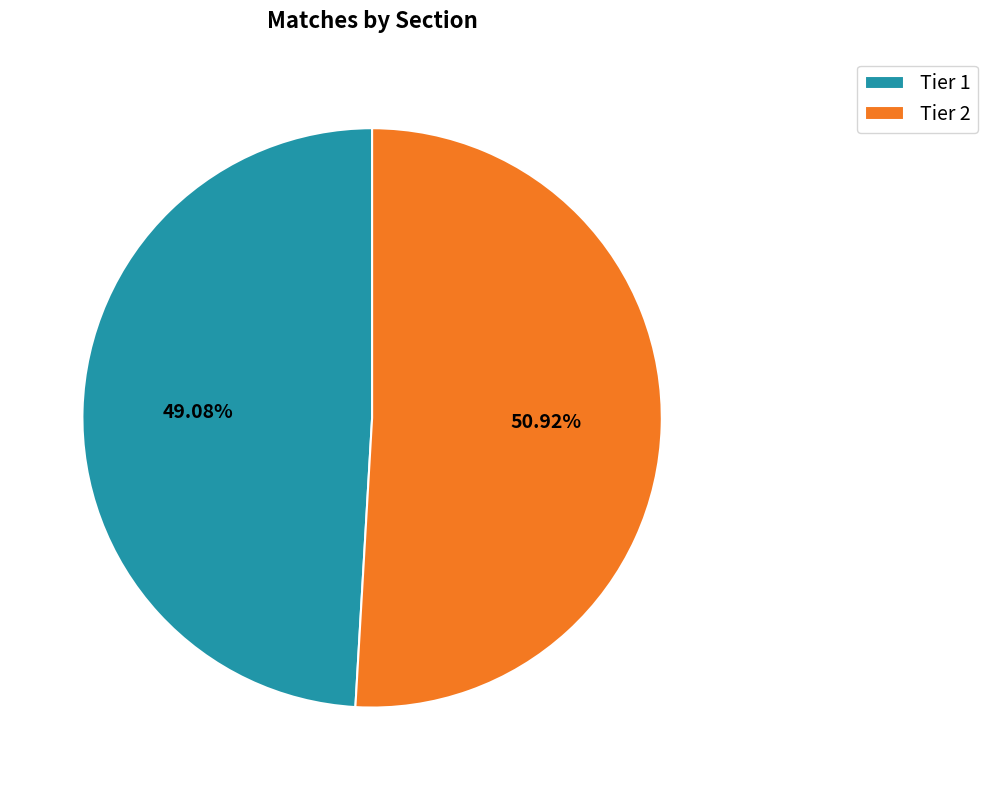

How many segments does this pie chart have?

2